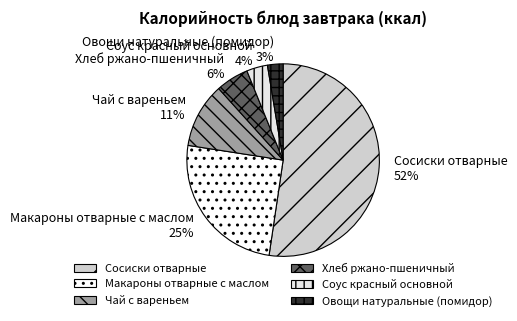

To the nearest percent, what is the combined percentage of Макароны отварные с маслом and Чай с вареньем?

36%